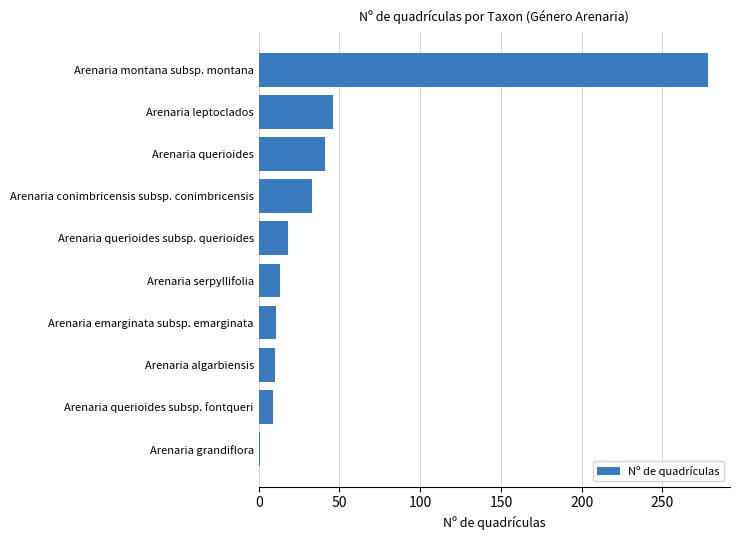

How many series are shown in this chart?

1